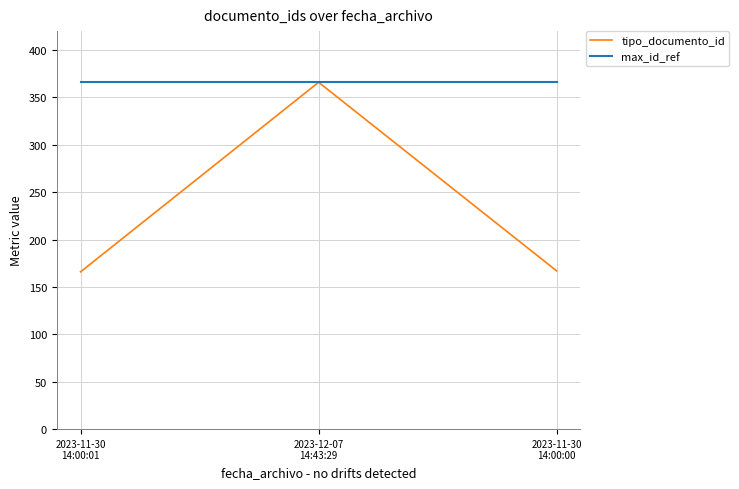

What is the spread (max minus min) of values at 2023-11-30
14:00:00?

199